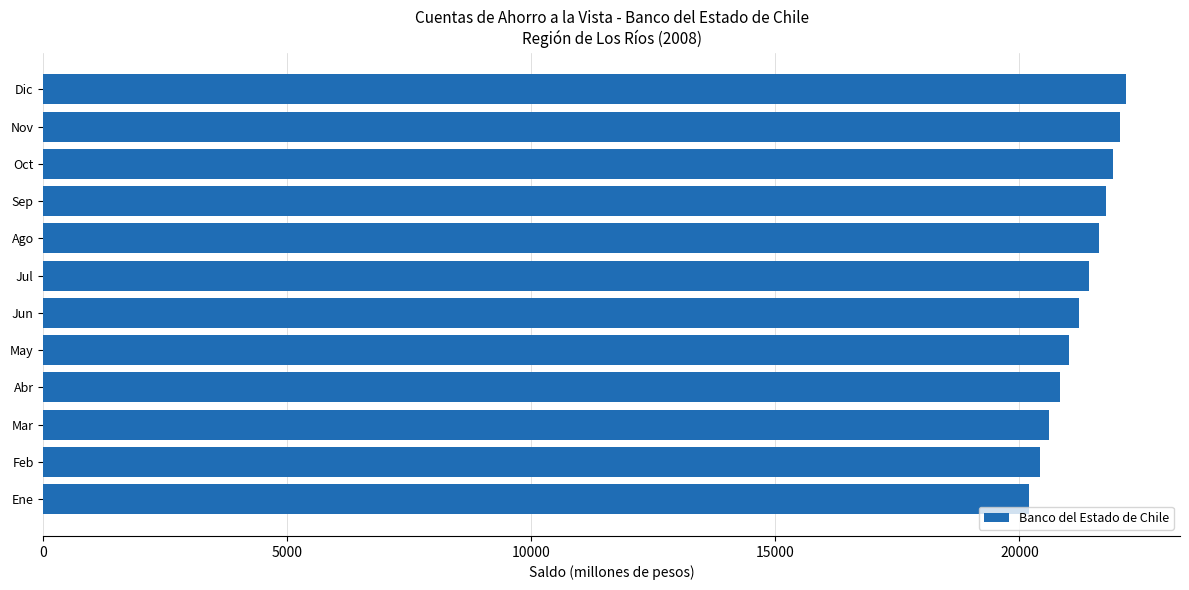

Reading top to bottom, list all the values displayed in this chart.

Dic=22180	Nov=22063	Oct=21918	Sep=21779	Ago=21627	Jul=21423	Jun=21211	May=21023	Abr=20835	Mar=20611	Feb=20417	Ene=20203